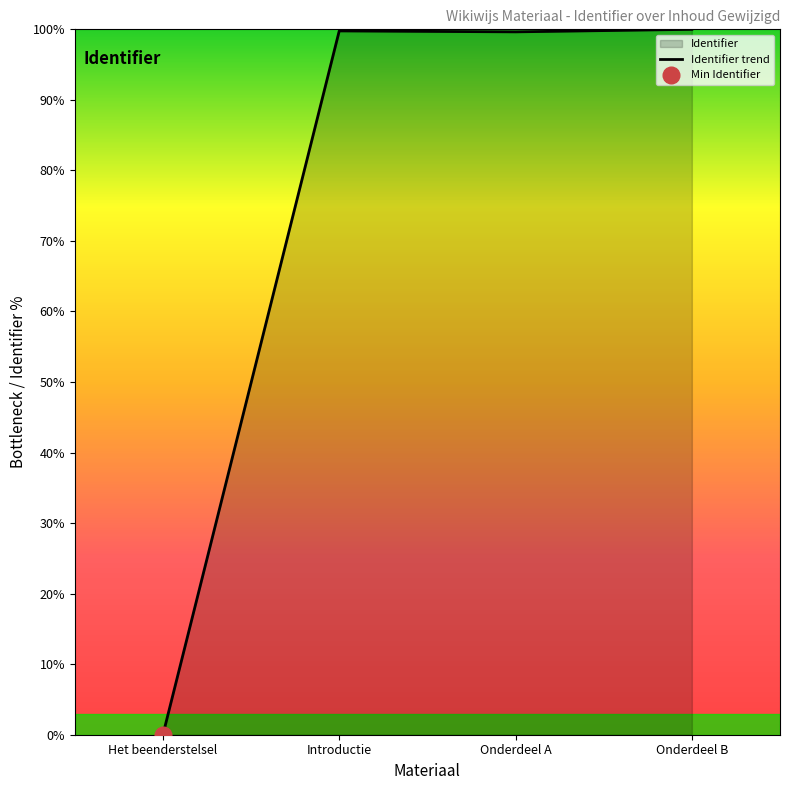

The value at Het beenderstelsel is 0.0. True or false?

True